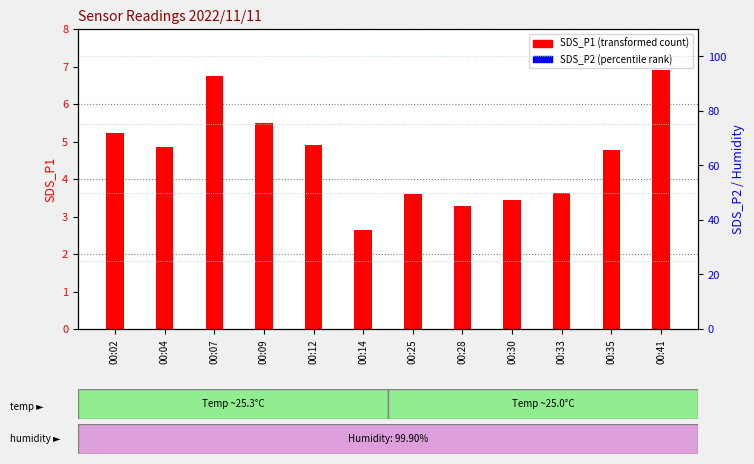

Which series reaches the minimum Y coordinate?

SDS_P1